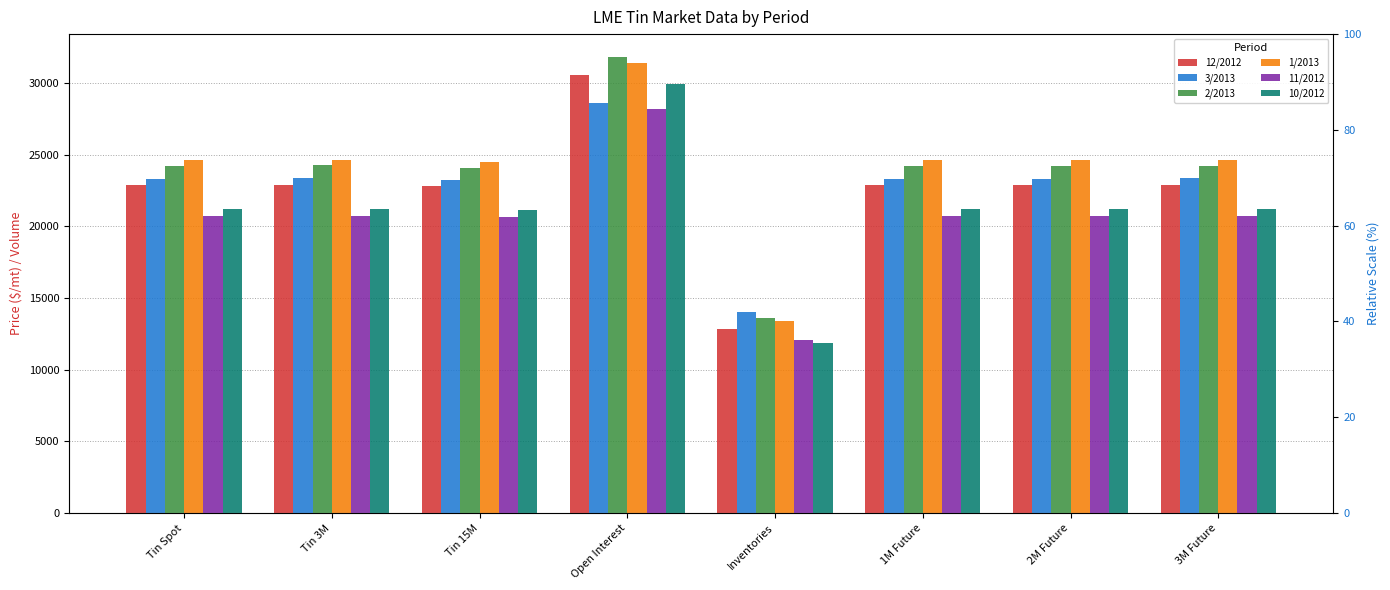

What is the value of the 11/2012 bar at the 7th from the left?

20706.3